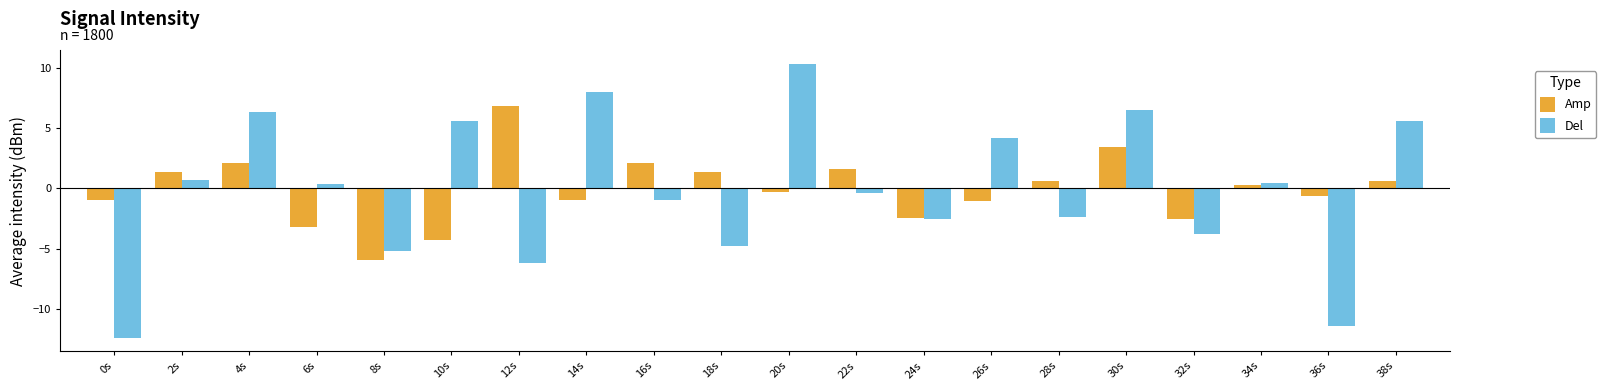

The Del series shows 0.4 at 6s. True or false?

True